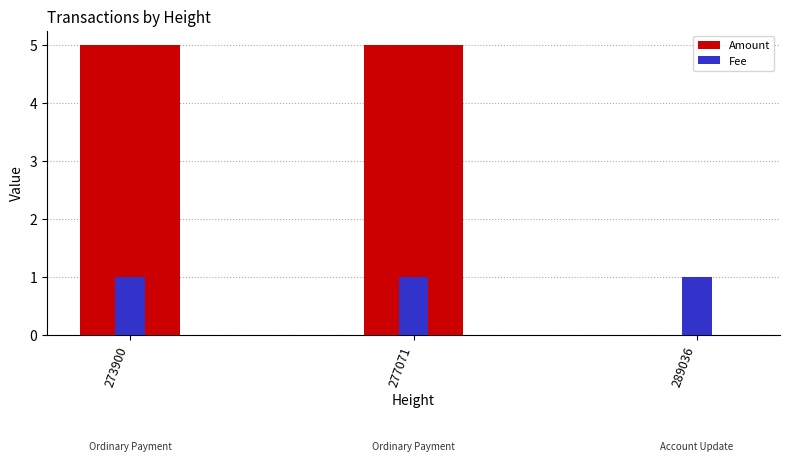

At which label is Fee closest to 1?

273900